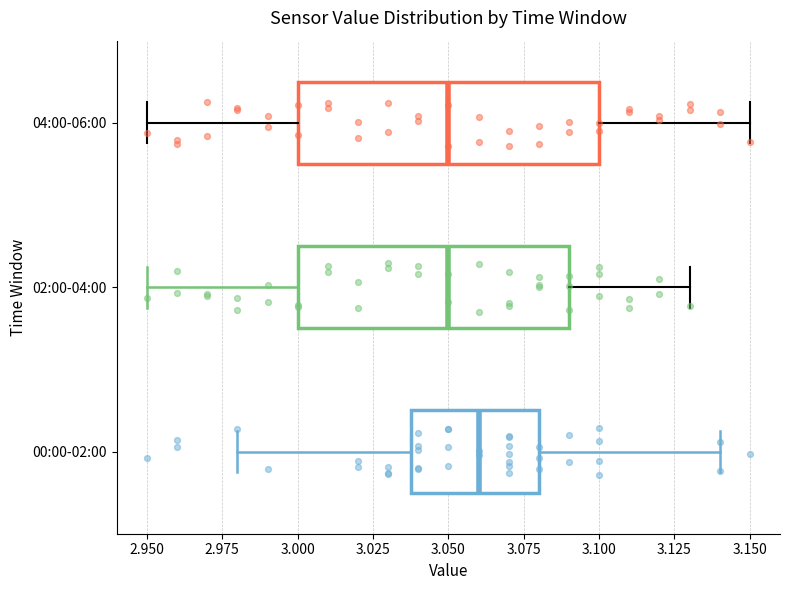

Reading bottom to top, read every box against the x-axis: the position of its median line, the range the box covers, and the ends of its whiskers. The values are not printed on the chart, so give them approximately, as read against the axis.

00:00-02:00: median 3.06, box 3.04 to 3.08, whiskers 2.98 to 3.14
02:00-04:00: median 3.05, box 3.00 to 3.09, whiskers 2.95 to 3.13
04:00-06:00: median 3.05, box 3.00 to 3.10, whiskers 2.95 to 3.15